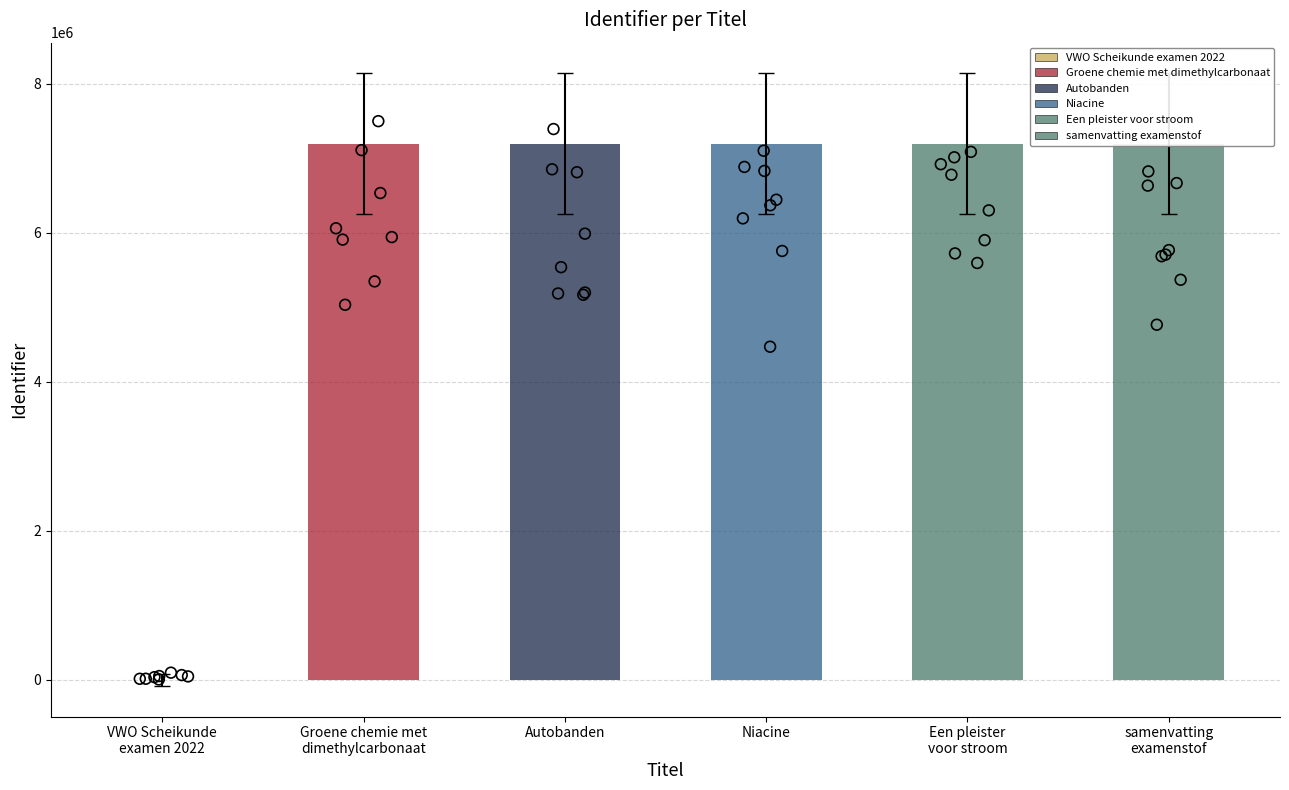

Between Autobanden and Niacine, which is larger?

Niacine